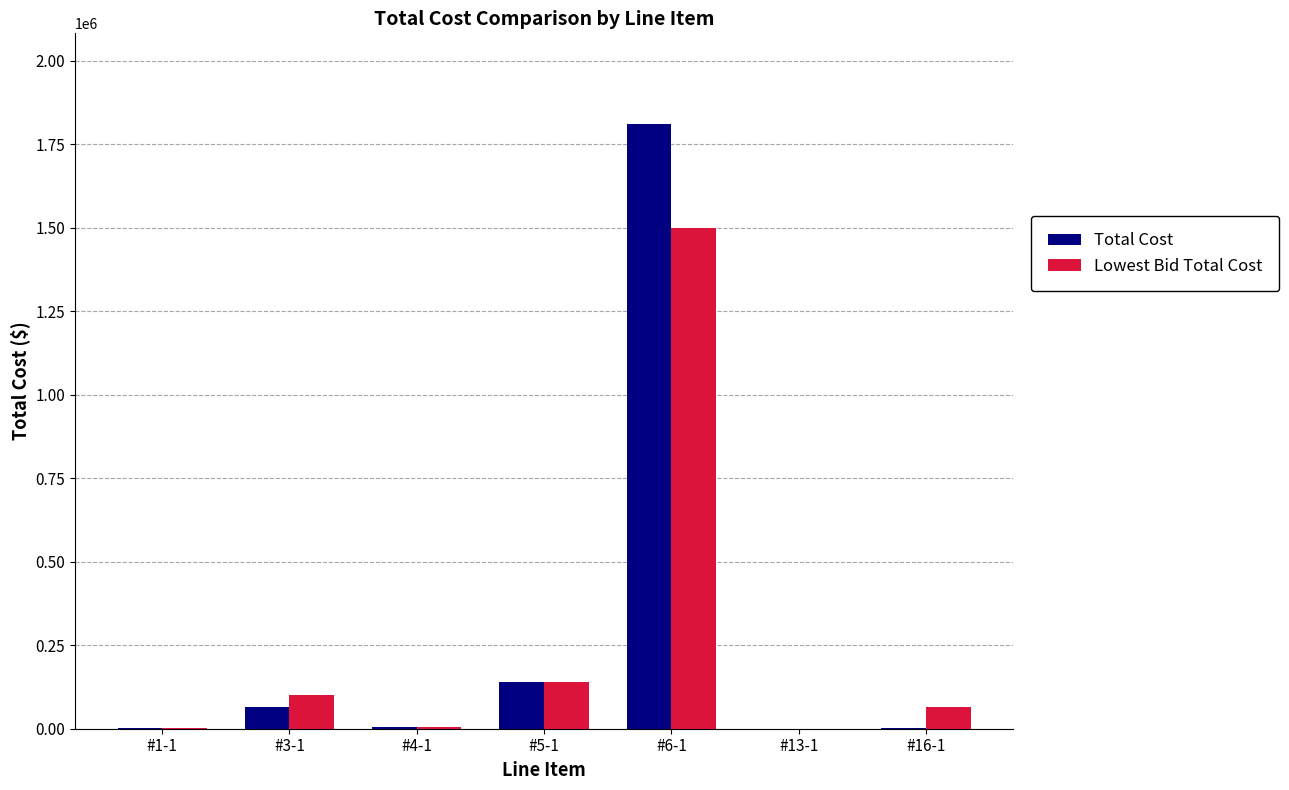

What are all the series names shown in the legend?

Total Cost, Lowest Bid Total Cost